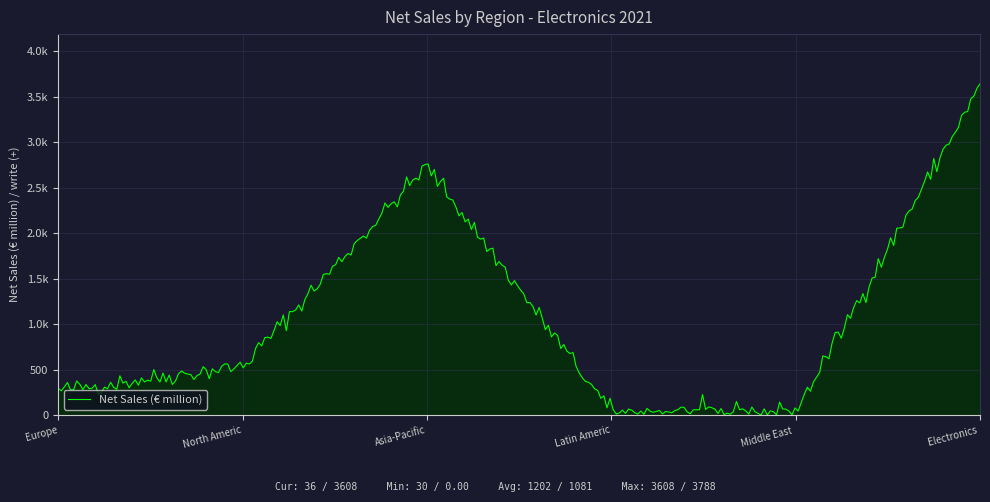

Is this an area chart (filled region under the line)?

Yes